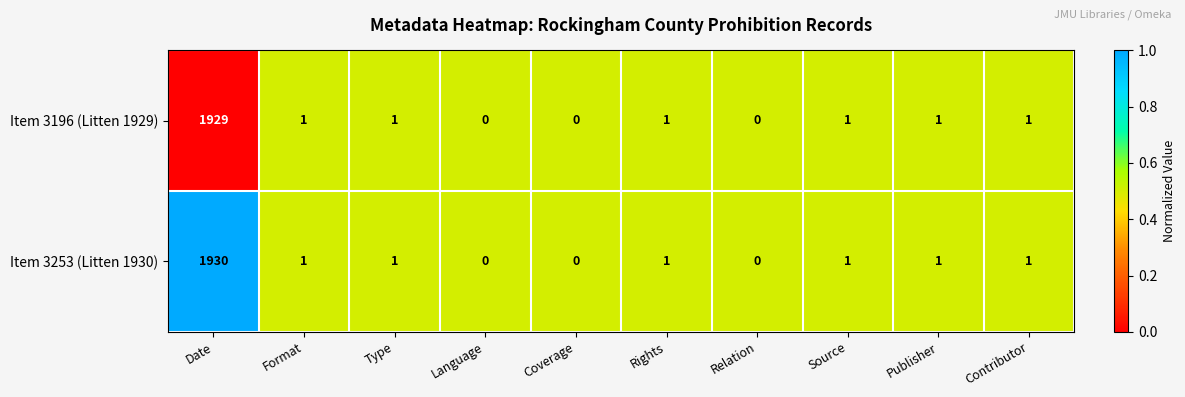

At which label does Item 3196 (Litten 1929) first exceed 1?

Date